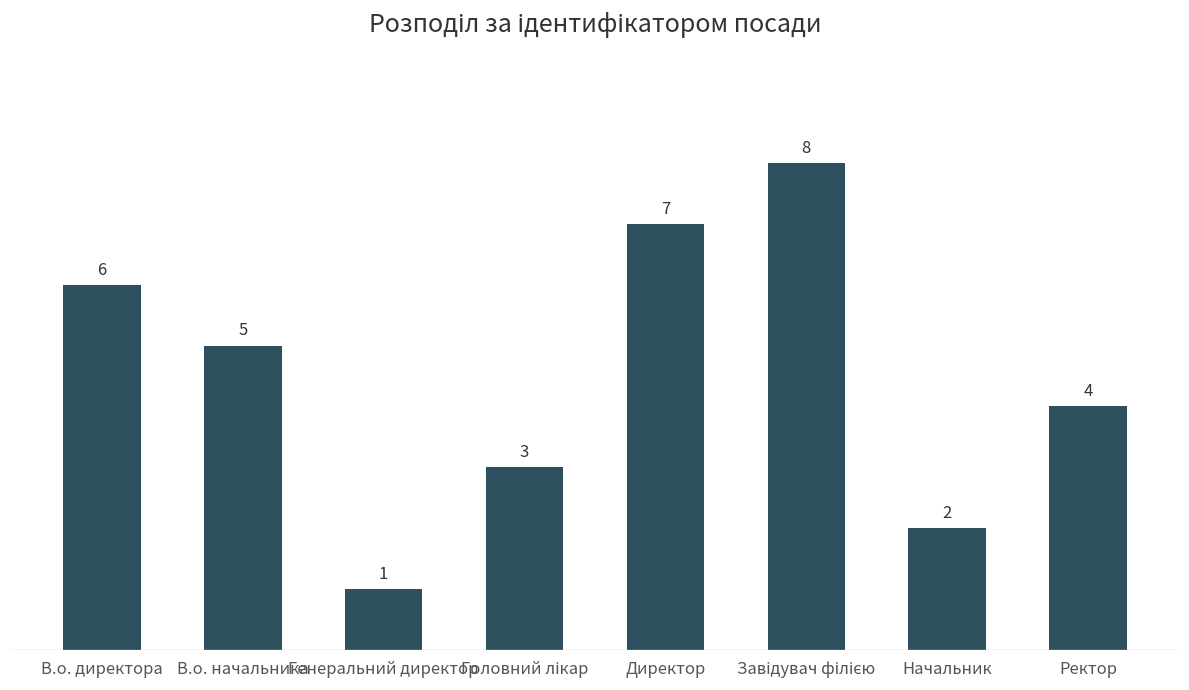

Is it true that the value at Начальник is 3?

False